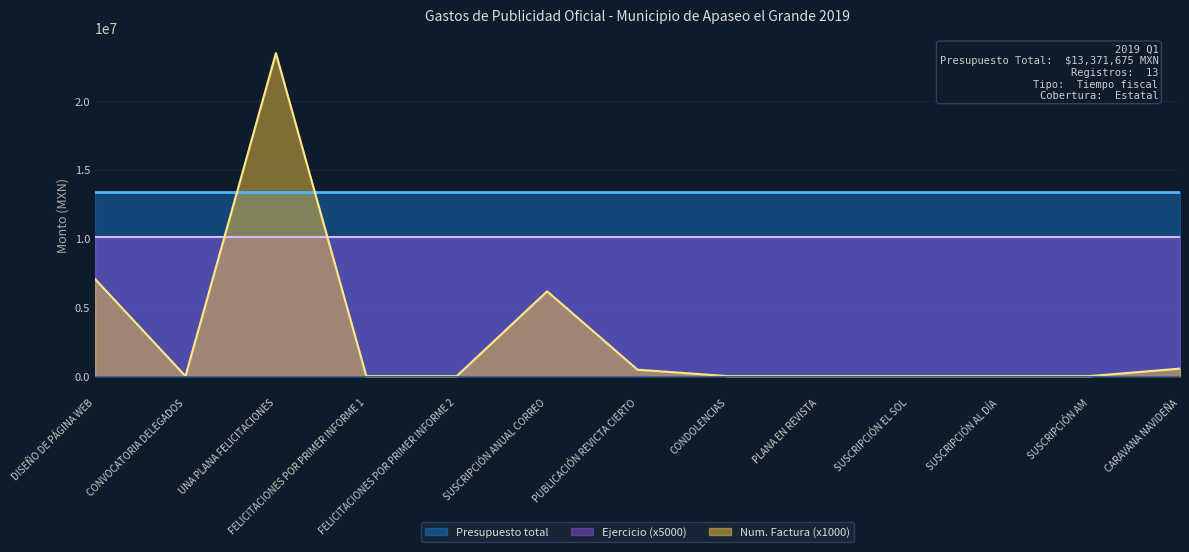

At which label does Numero de factura reach its minimum?

CONVOCATORIA DELEGADOS